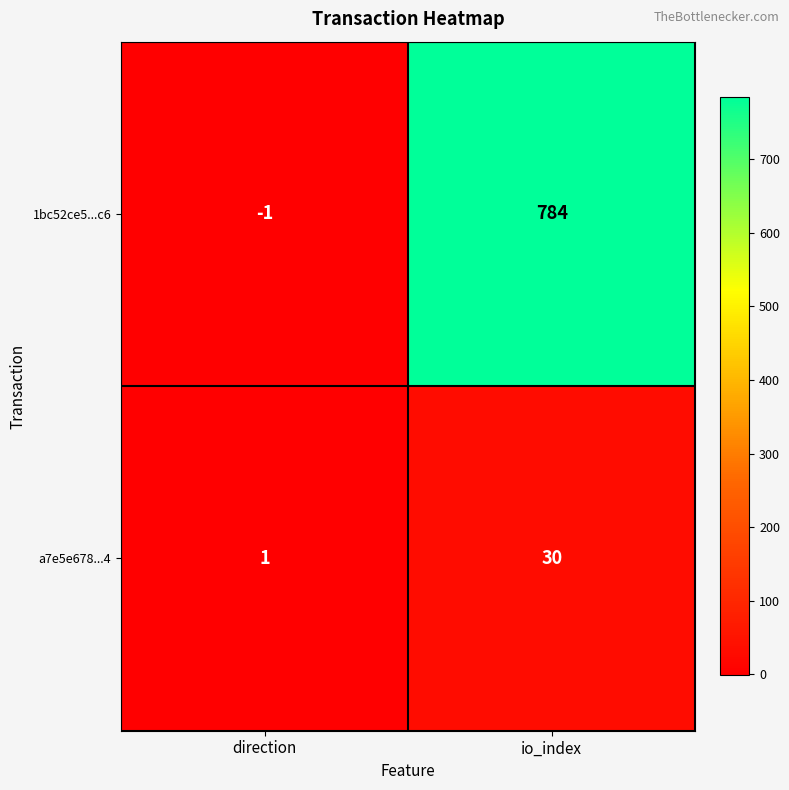

Rank the series at direction from lowest to highest value.

1bc52ce5...c6, a7e5e678...4